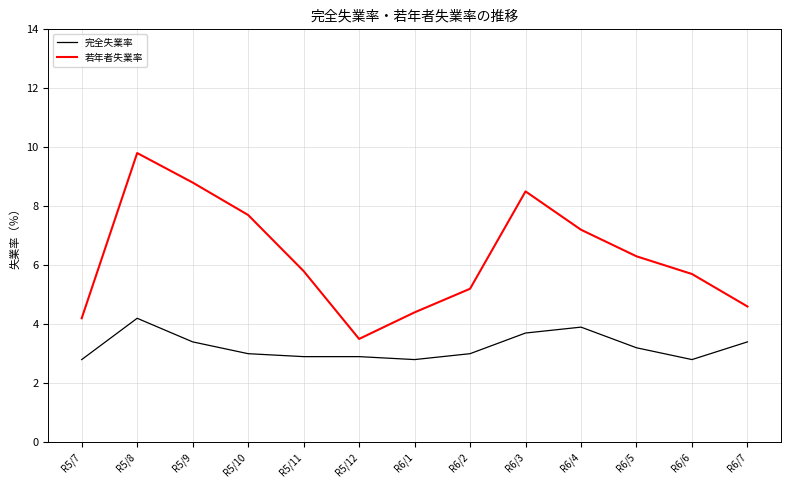

Is the value of 若年者失業率 at R6/3 greater than the value of 完全失業率 at R6/2?

Yes